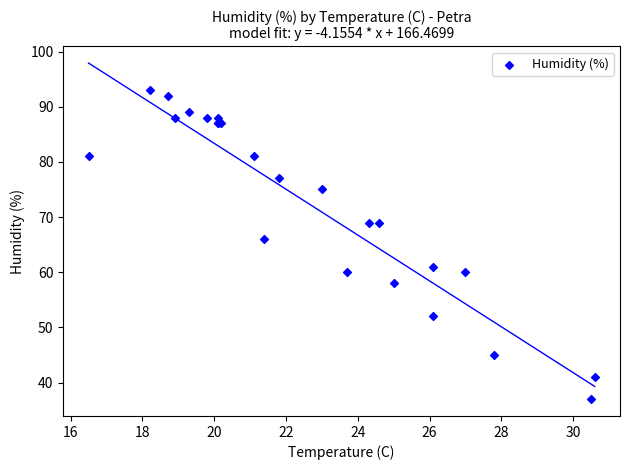

What Y value in the scatter plot is closest to 65?

66